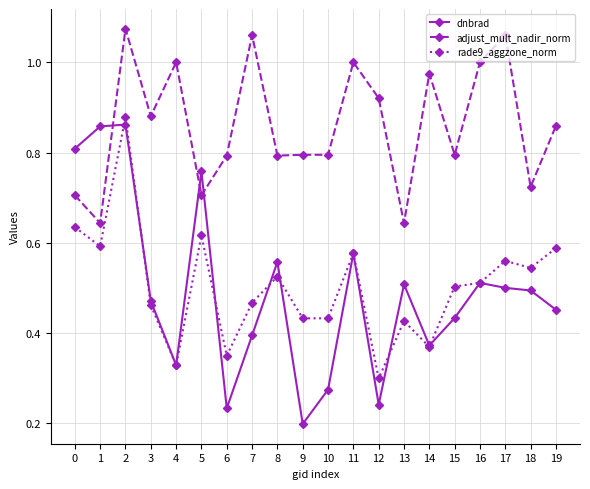

Does the chart have visible grid lines?

Yes